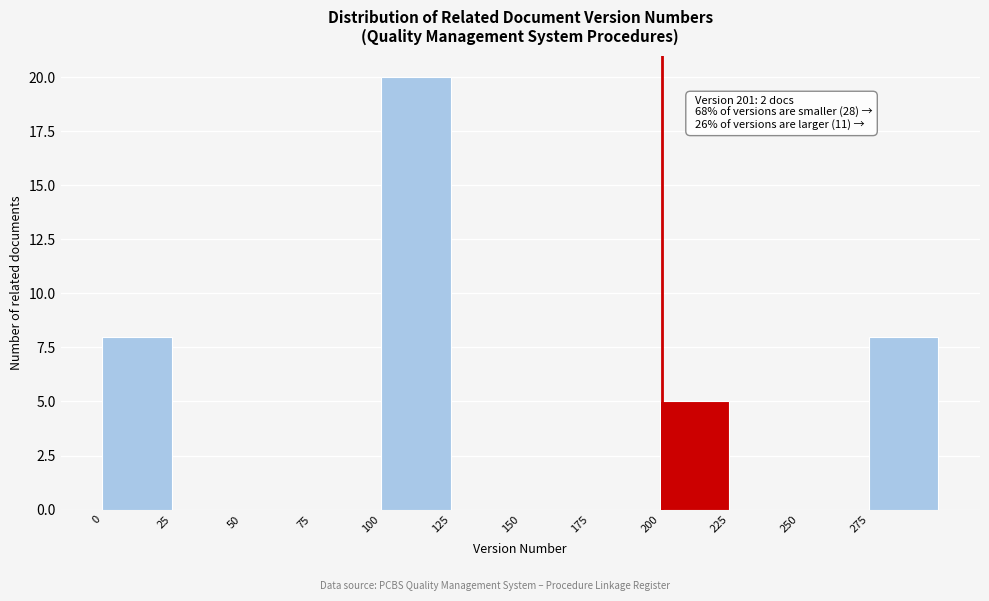

Which range on the x-axis has the tallest bar?

100 to 125